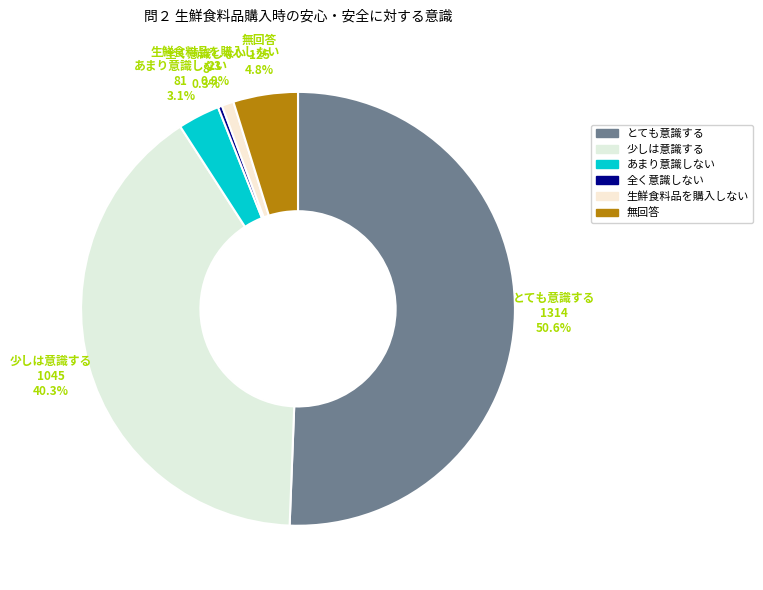

What percentage is NOT represented by 無回答?

95.2%